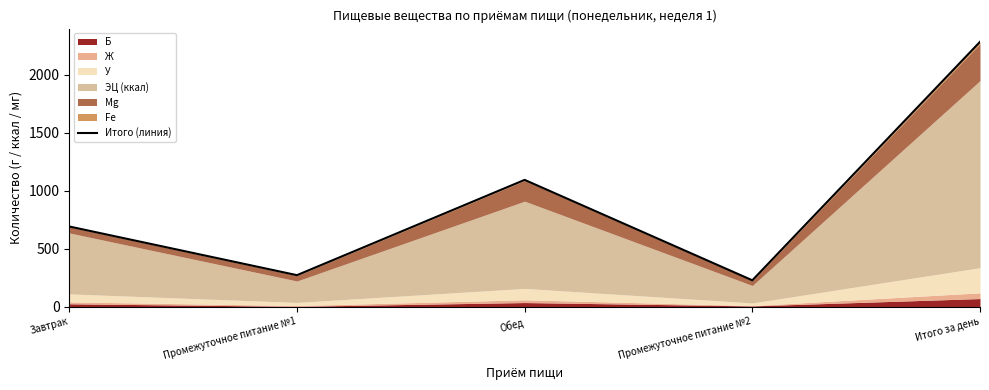

How many values exceed 691?

3